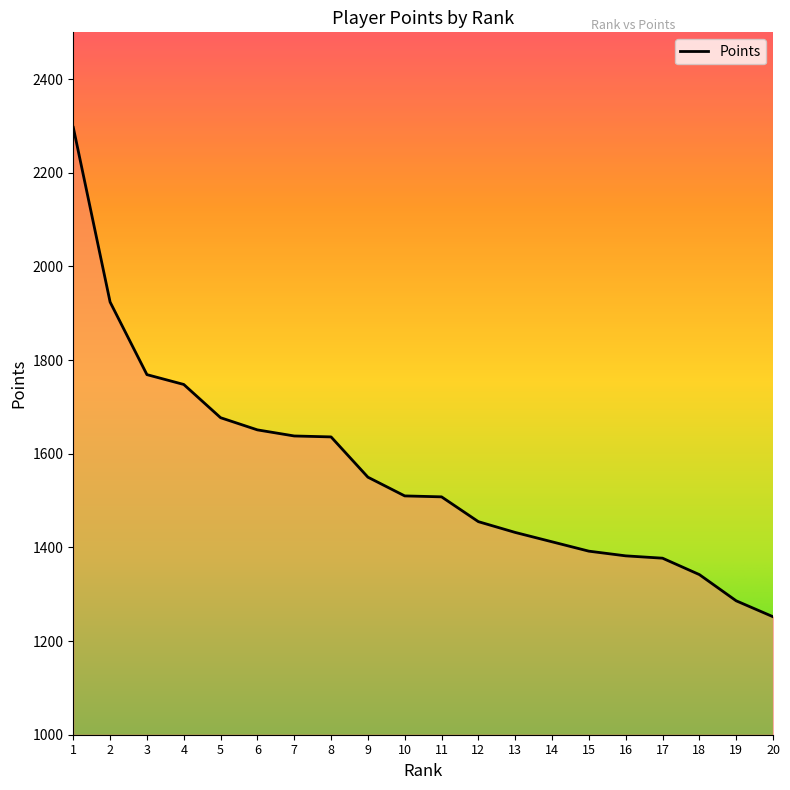

Count the number of data series in this chart.

1